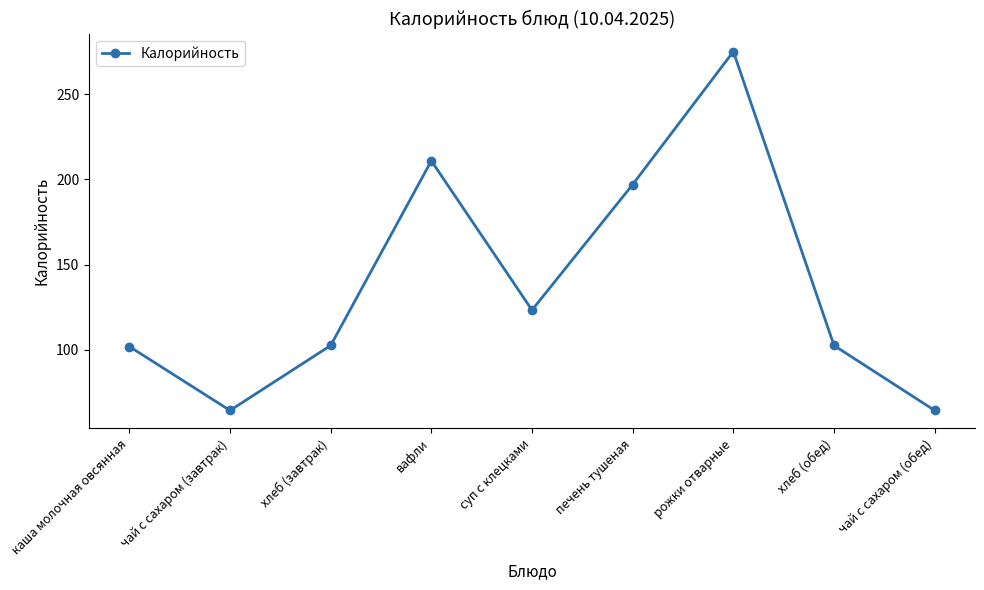

Where is the data nearest to the value 169?

печень тушеная